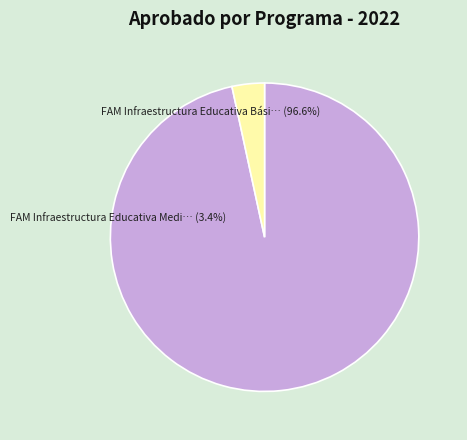

Is there any slice that represents more than half of the pie?

Yes